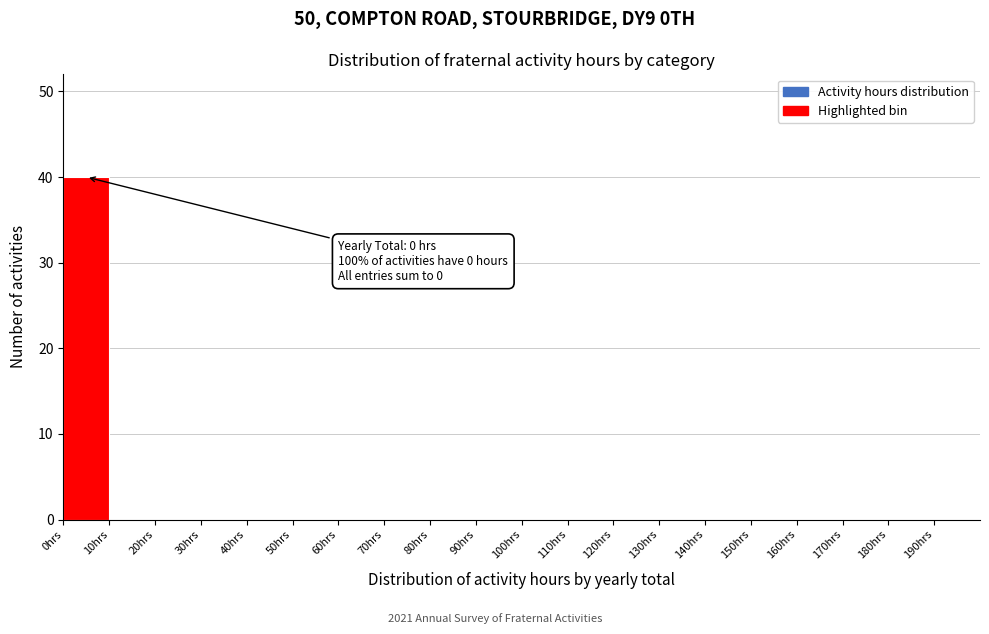

Which range on the x-axis has the tallest bar?

0 to 10